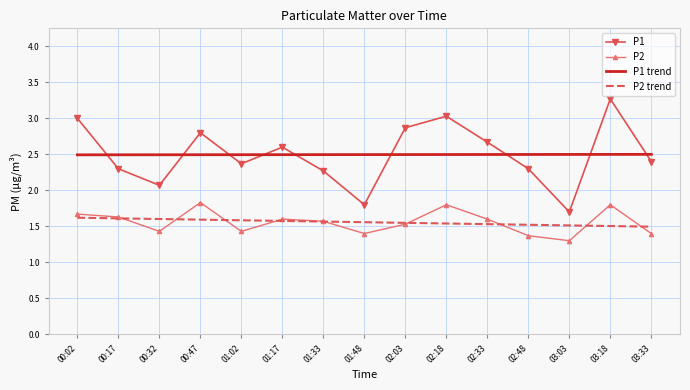

At which category is the sum across all series the highest?

03:18